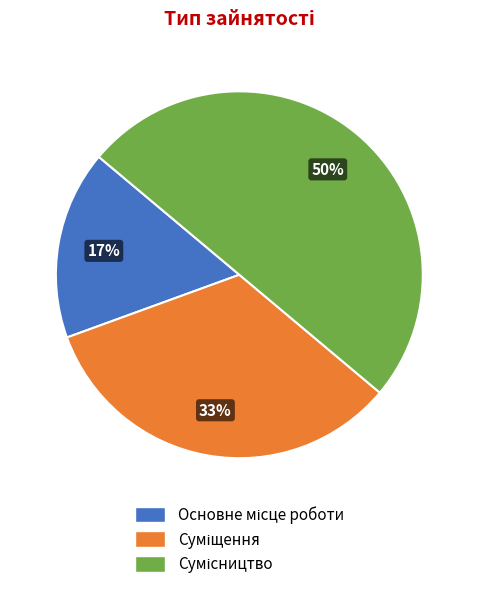

To the nearest percent, what is the average slice percentage?

33%